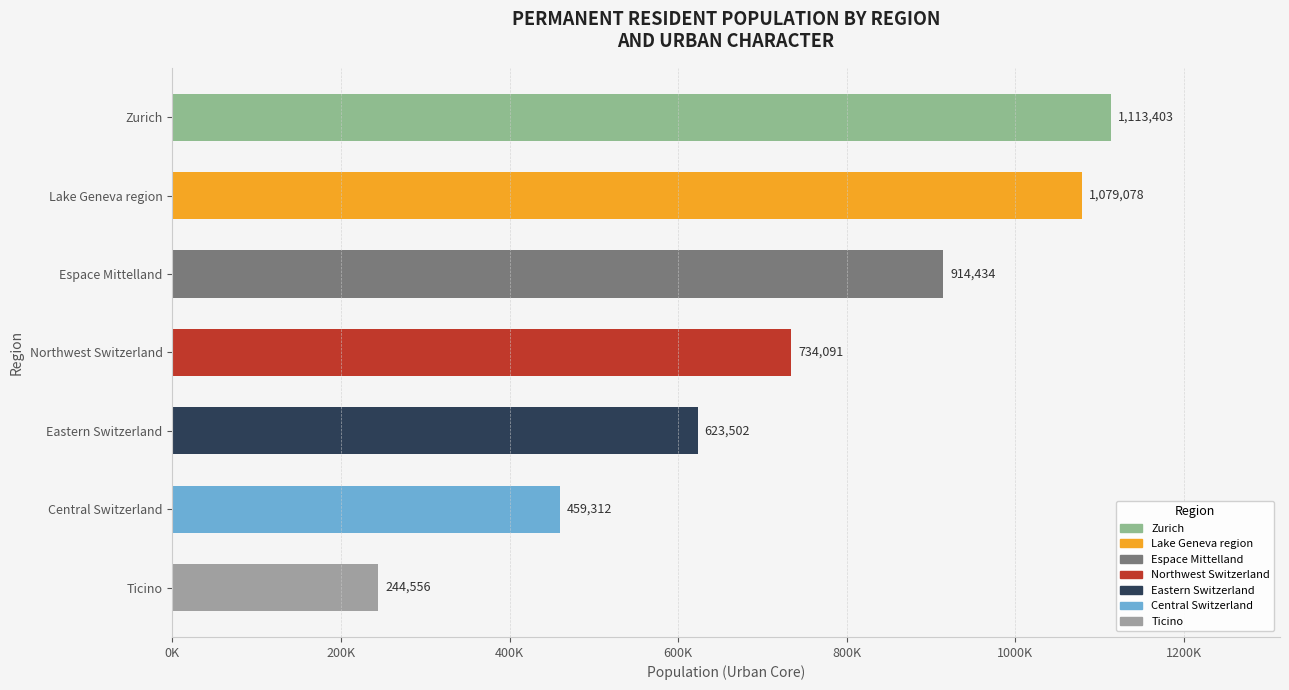

Are the bars horizontal?

Yes